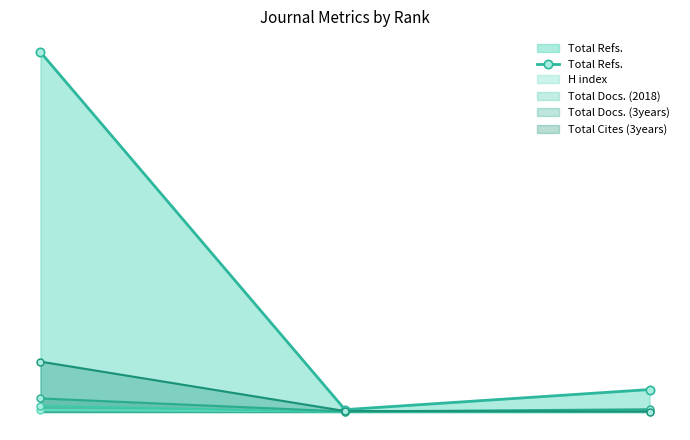

What is the value of the 2nd point from the left?

135